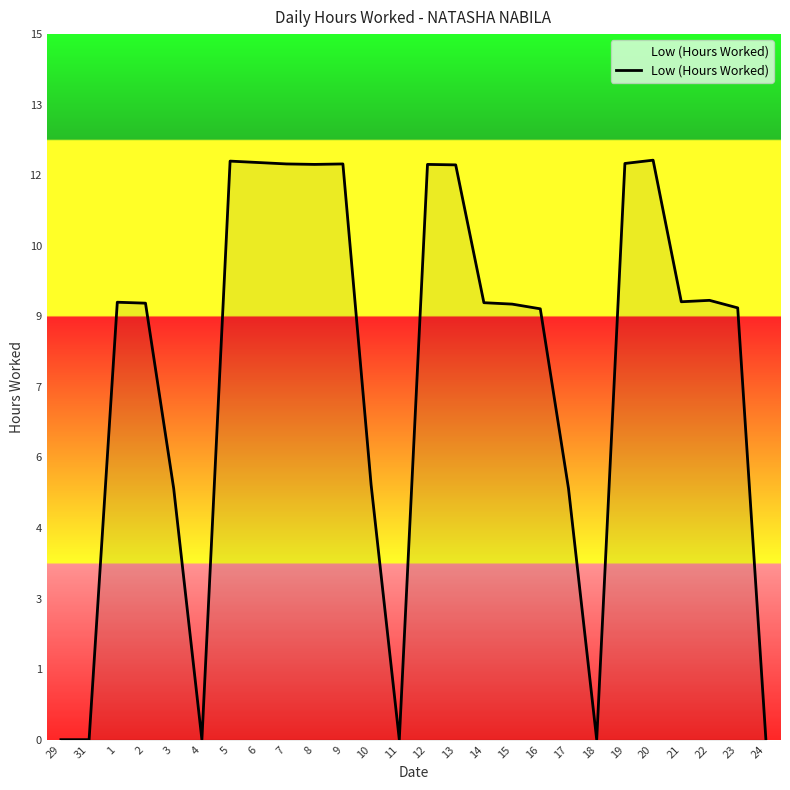

How many interior local valleys (lower than both neighbors) does the data have?

5